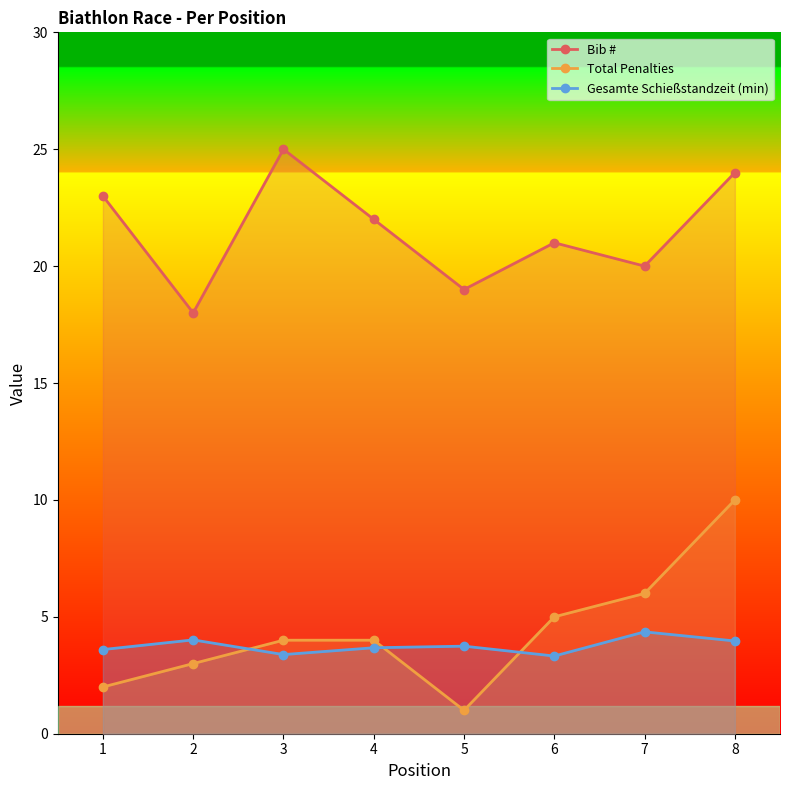

Where is the first local minimum for Total Penalties?

5